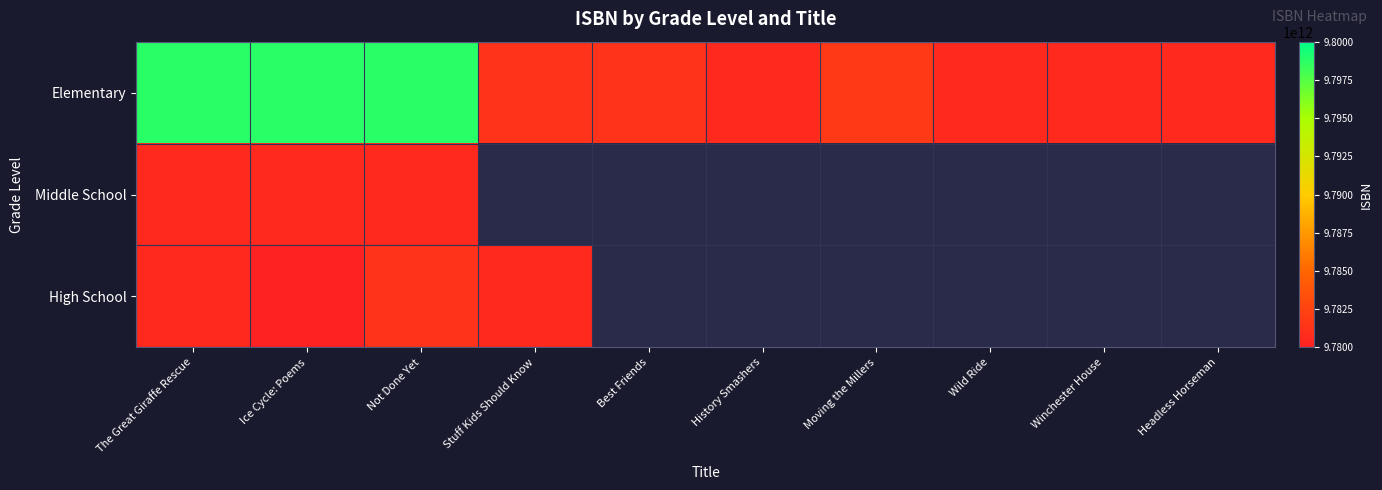

Rank the series at Best Friends from lowest to highest value.

Middle School, High School, Elementary